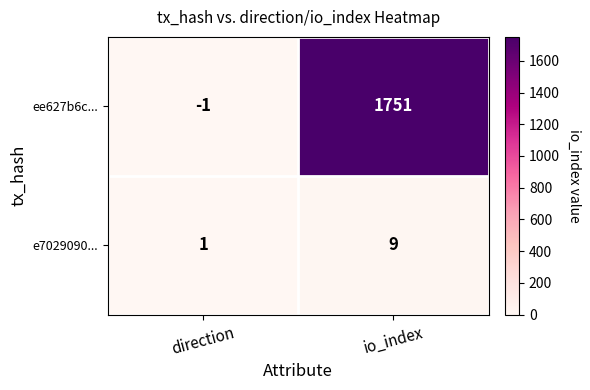

At which label does e7029090... reach its minimum?

direction